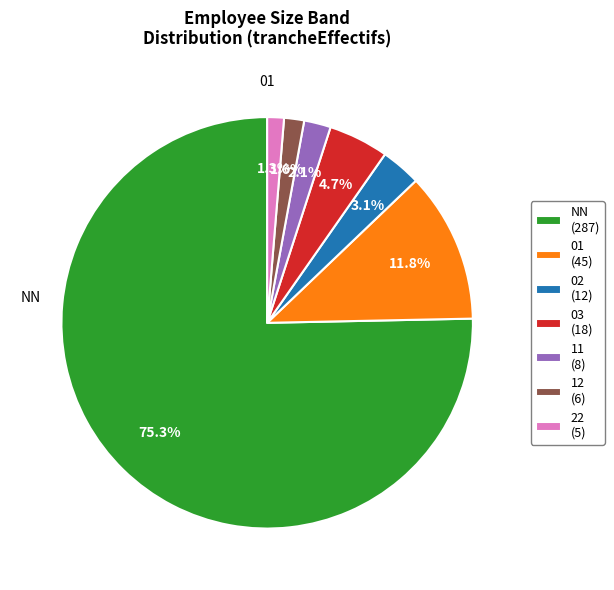

Approximately how many times larger is the value at 22 compared to 12?

0.8